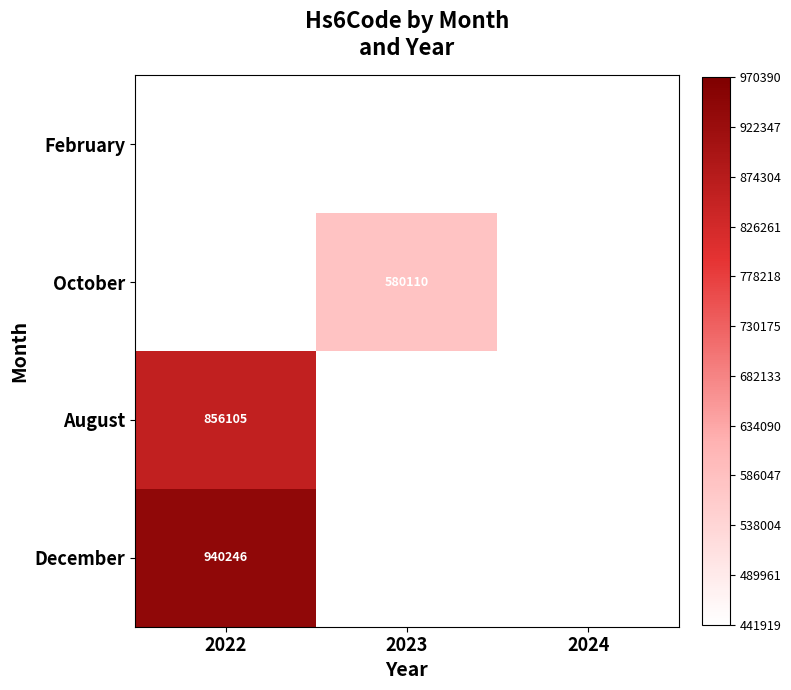

The value of August at 2022 is 856105. True or false?

True